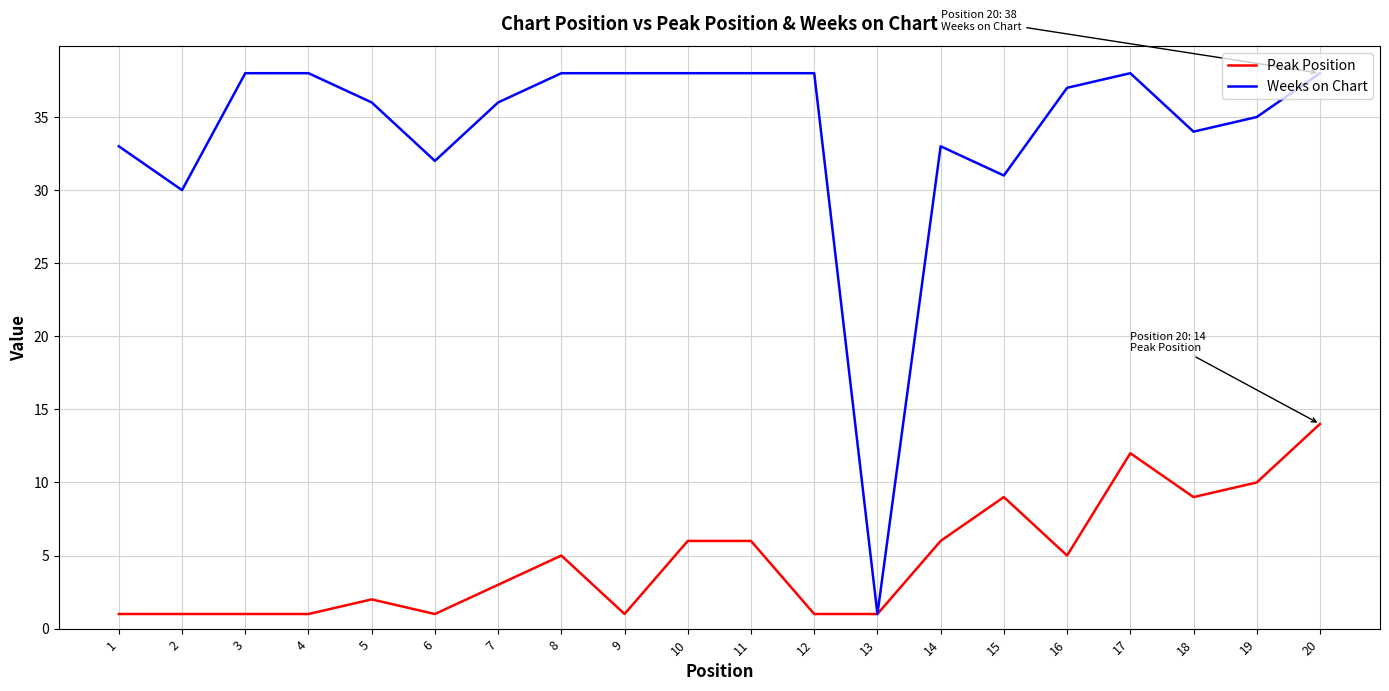

Does the chart display data point markers on the line(s)?

No